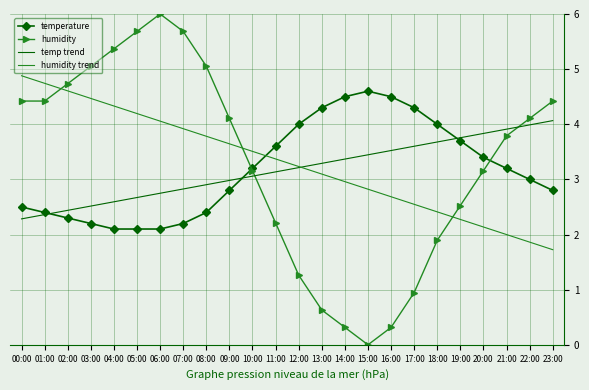

At which label does temperature first exceed 3?

10:00